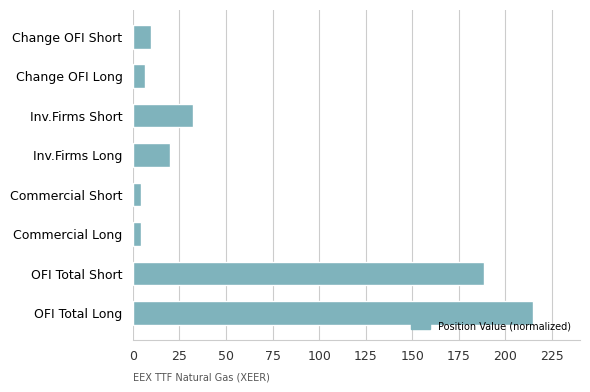

What is the change in value from OFI Total Short to Change OFI Short?

-178.4